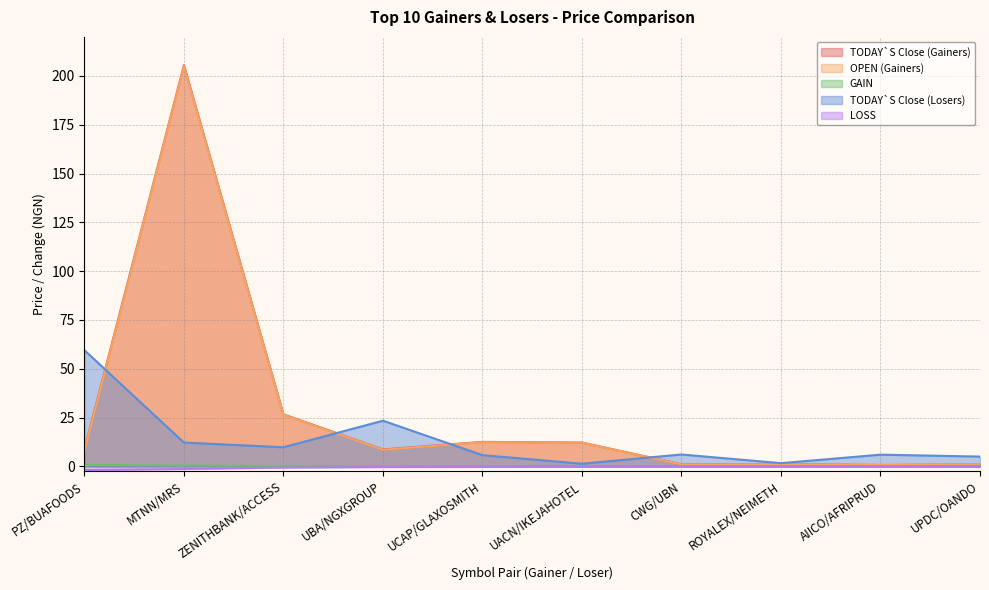

At which category does the chart reach its peak across all series?

MTNN/MRS